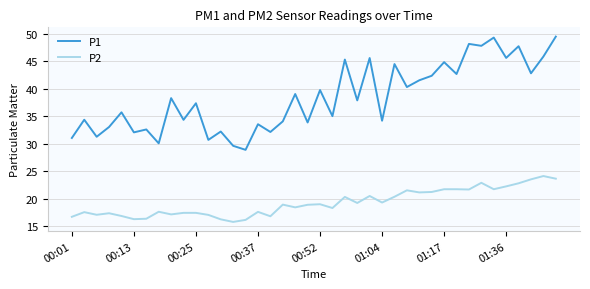

List the series in order of their overall mean, lowest first.

P2, P1